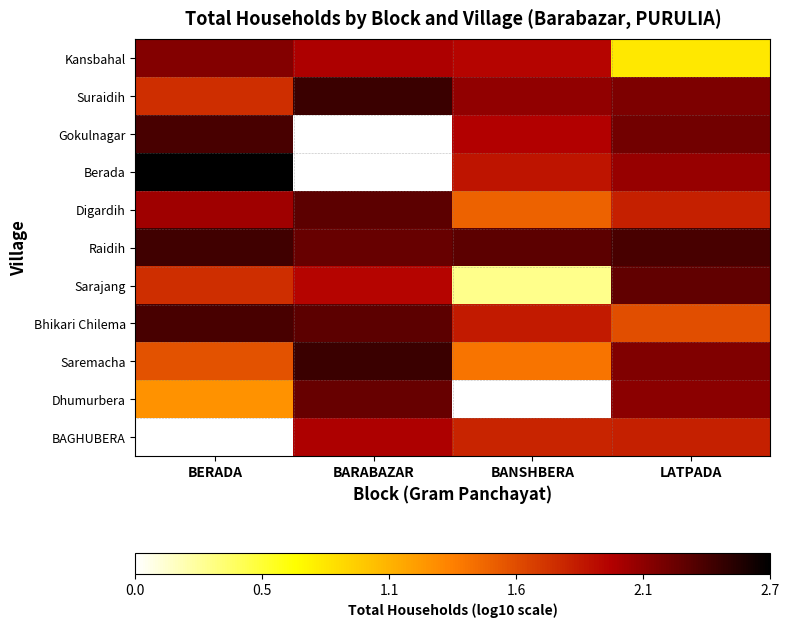

What is the difference between the BAGHUBERA values at BANSHBERA and BERADA?

1.8